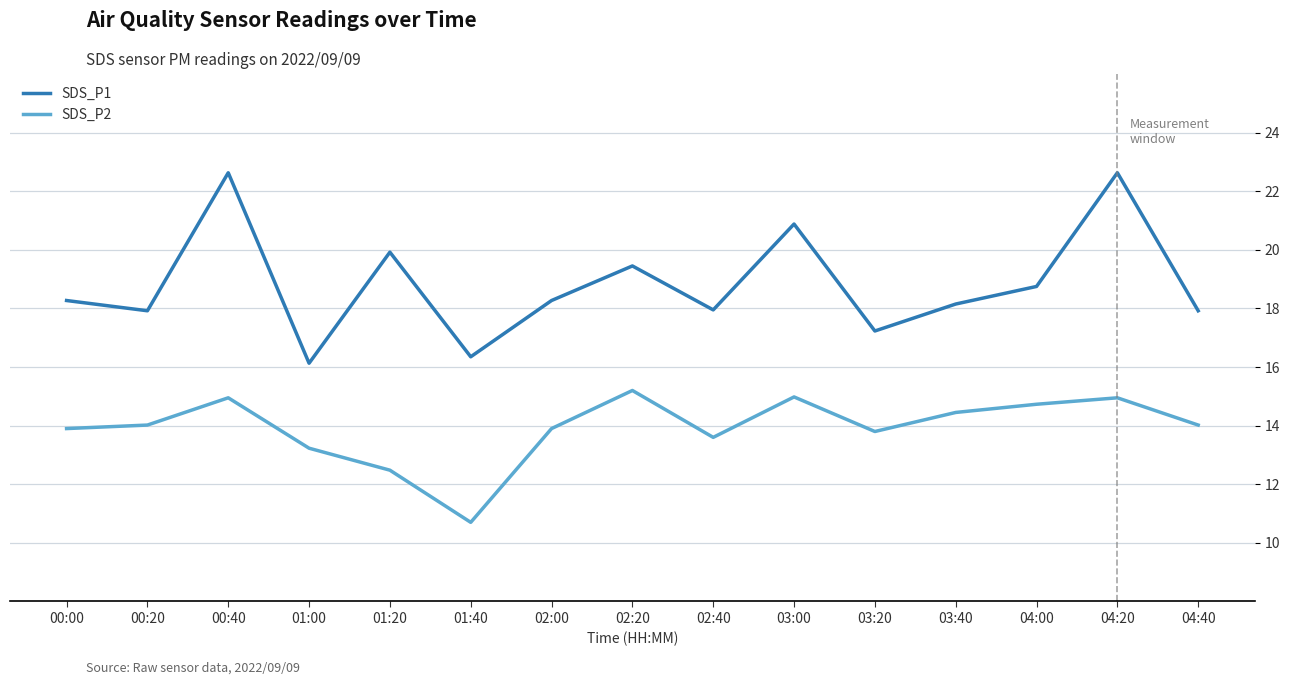

True or false: SDS_P2 and SDS_P1 cross at least once.

False